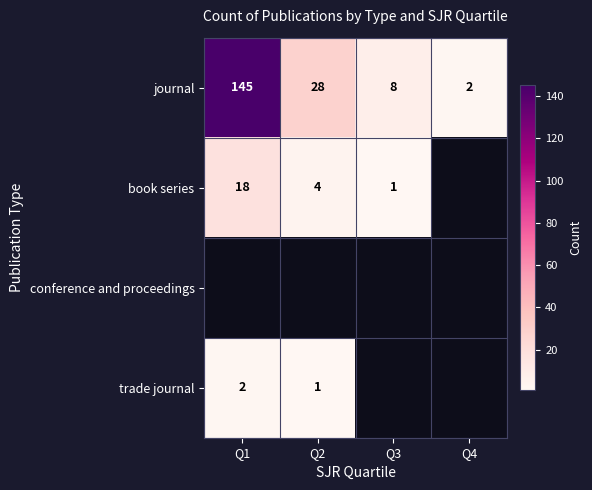

At which label is journal closest to 73?

Q2